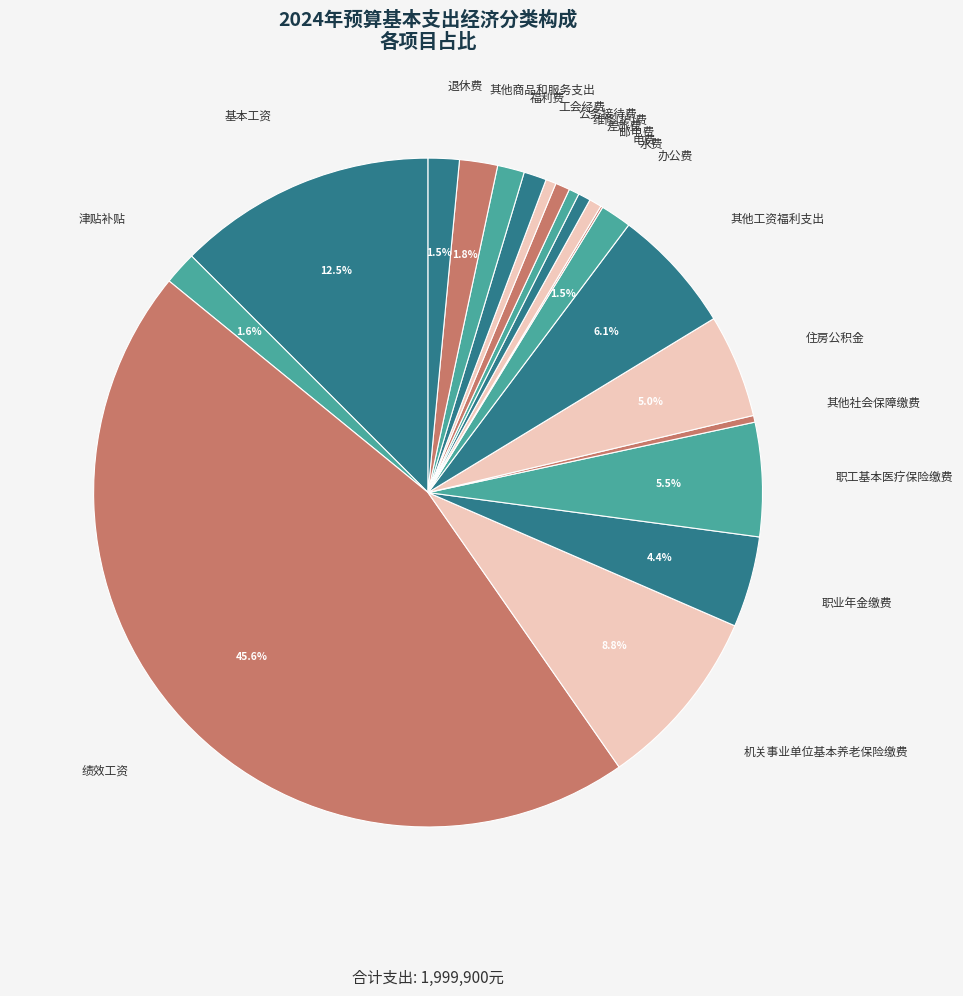

What is the ratio of the value at 维修(护)费 to the value at 其他商品和服务支出?

0.4